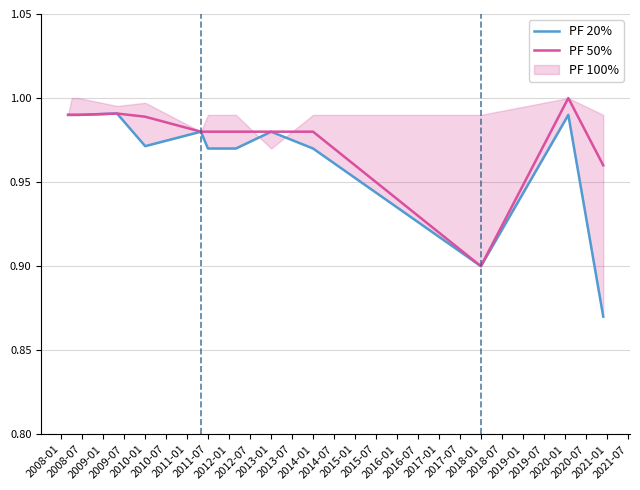

How many data points does each series have?

13